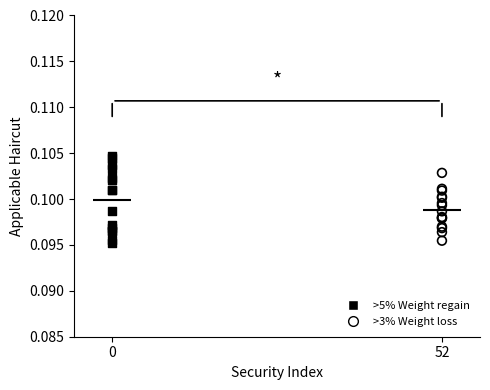

What are all the series names shown in the legend?

>5% Weight regain, >3% Weight loss